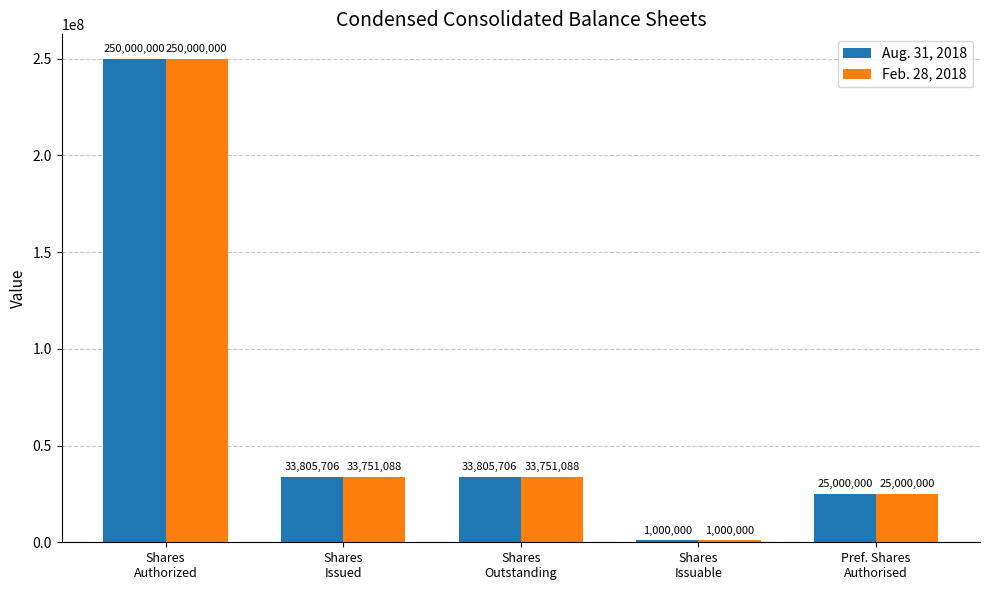

What is the label of the 2nd bar from the right?

Shares
Issuable